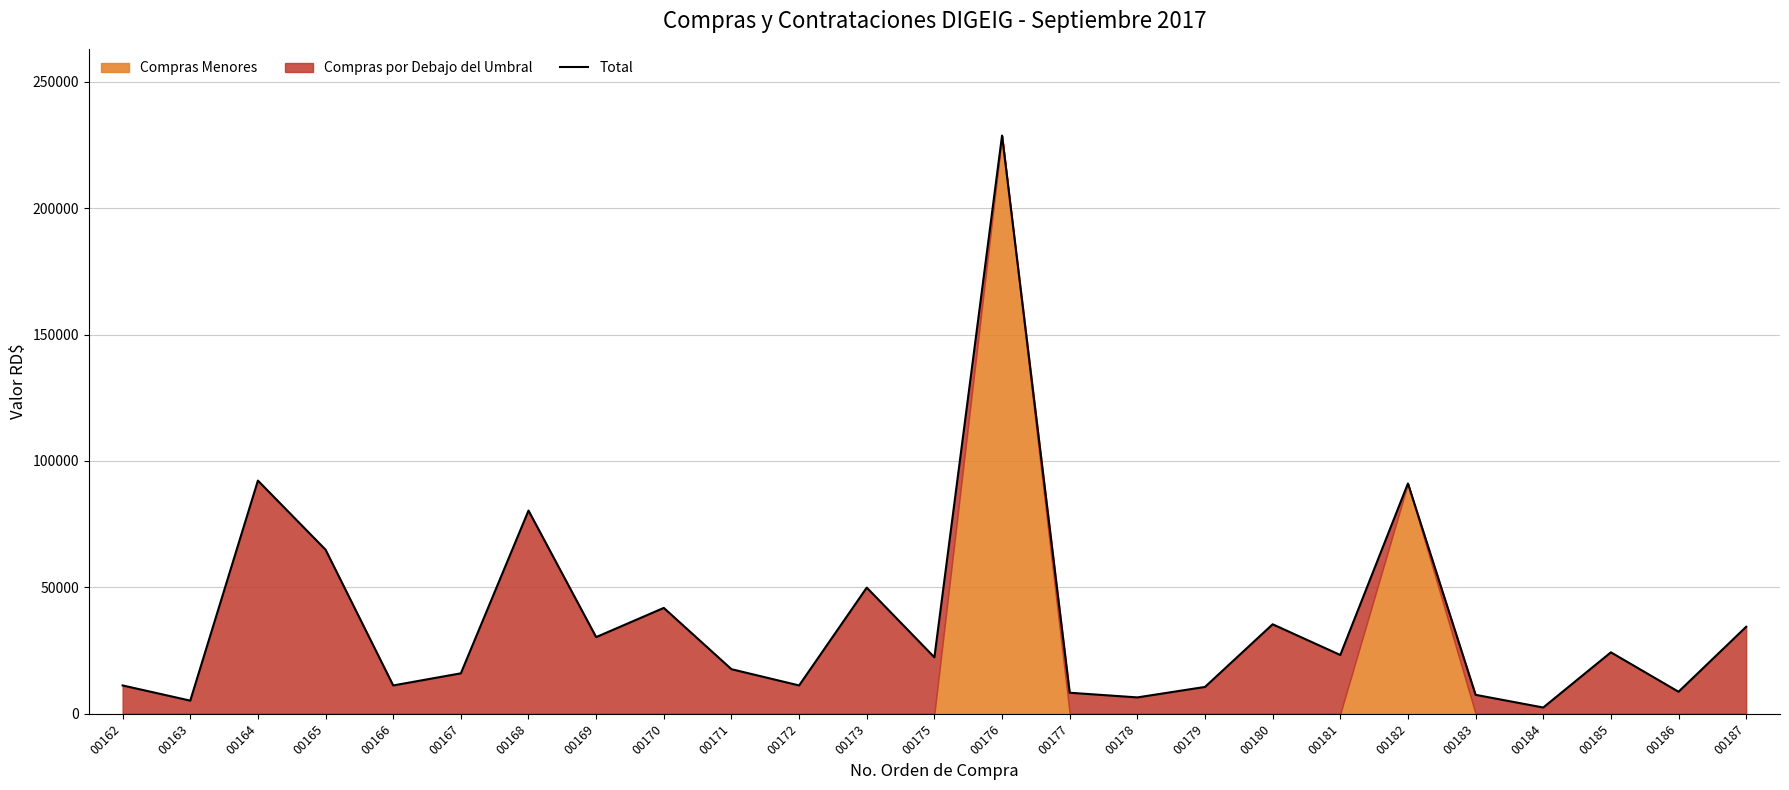

At which label is the value closest to 115581?

00164